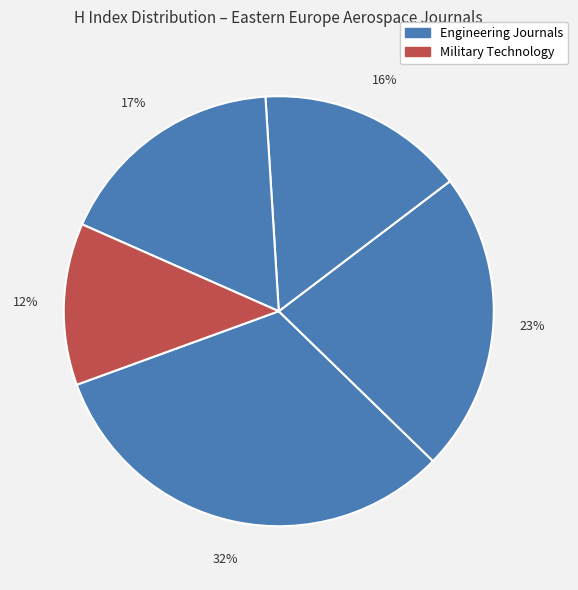

Count the number of slices in the pie.

5